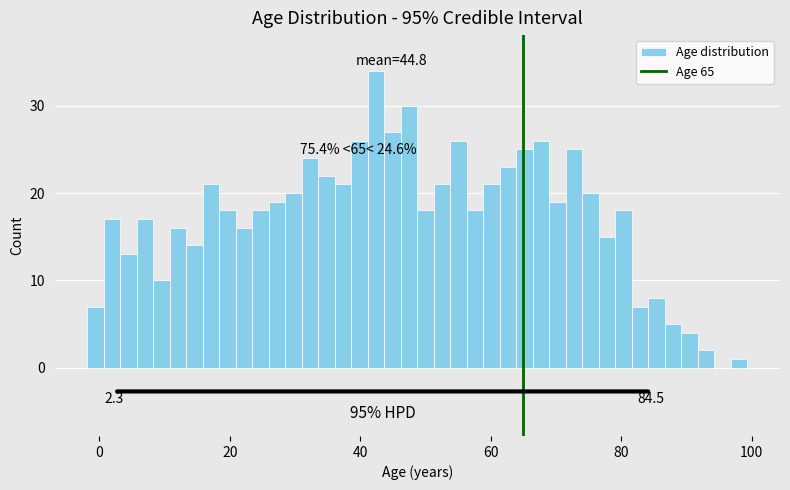

Around what value on the x-axis is the tallest bar? Give the approximate position of its centre, as read against the axis.

42